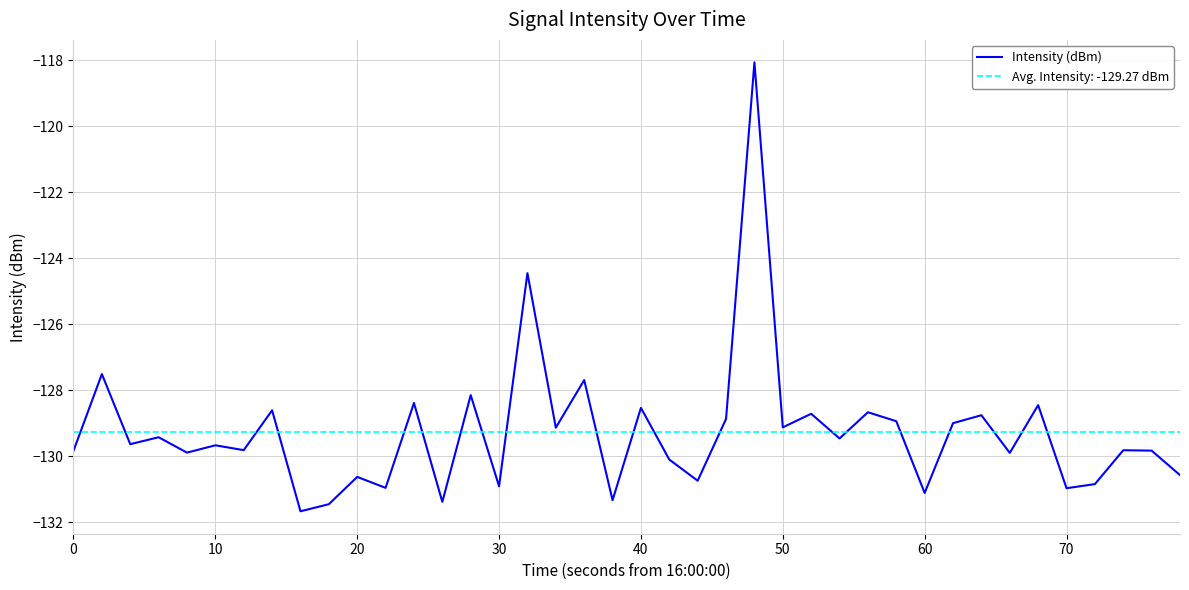

What is the highest value of the Intensity (dBm) series?

-118.1